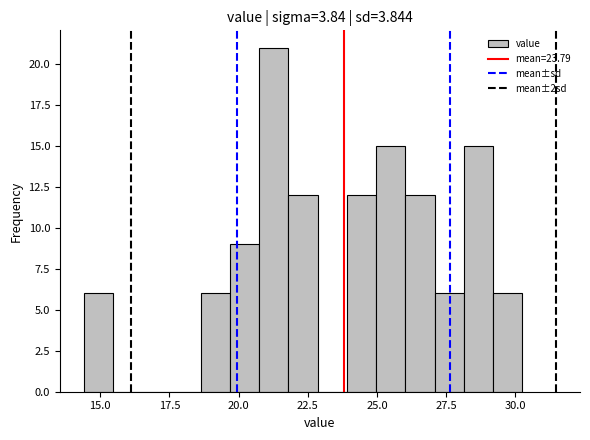

Read against the x-axis, roughly where is the centre of the tallest bar?

21.5